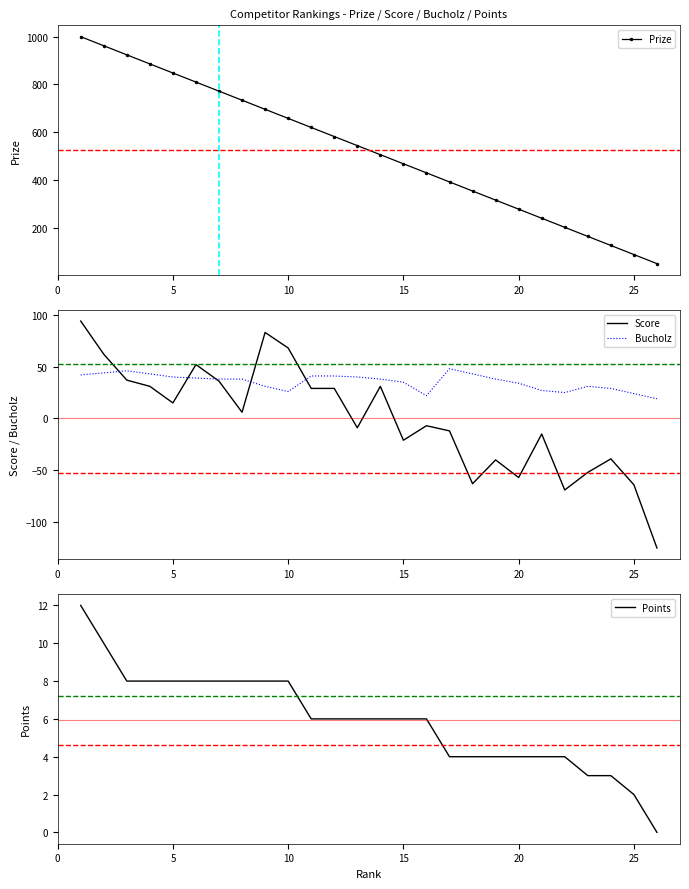

What is the difference between the second highest and second lowest values in the Score series?

152